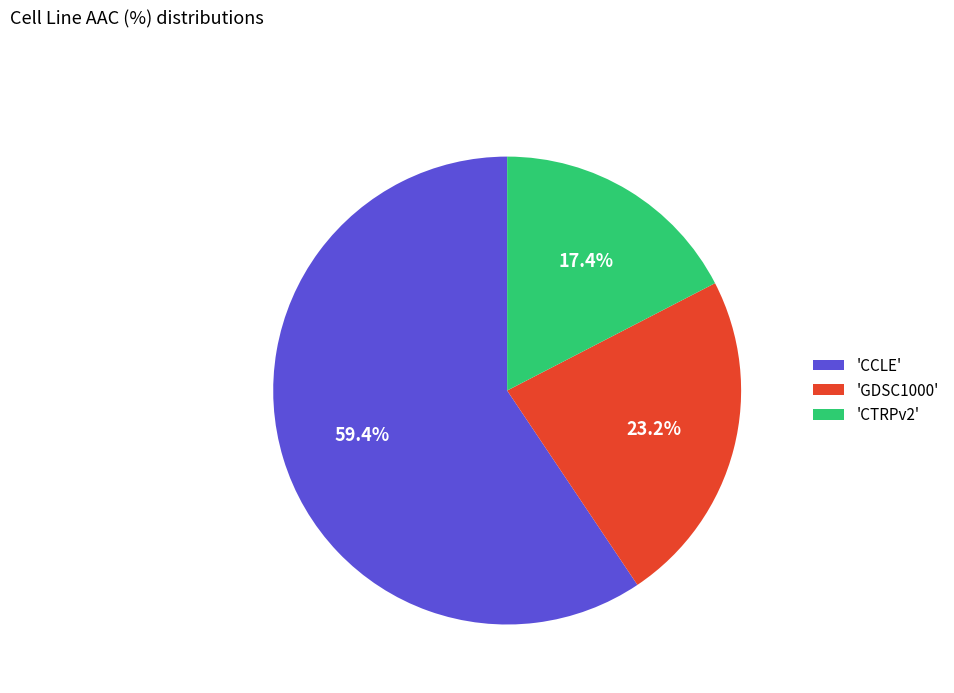

What portion of the pie excludes 'CCLE'?

40.6%